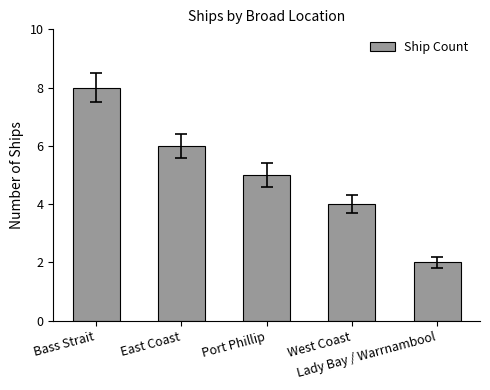

Reading left to right, what are all the values shown in this chart?

8	6	5	4	2